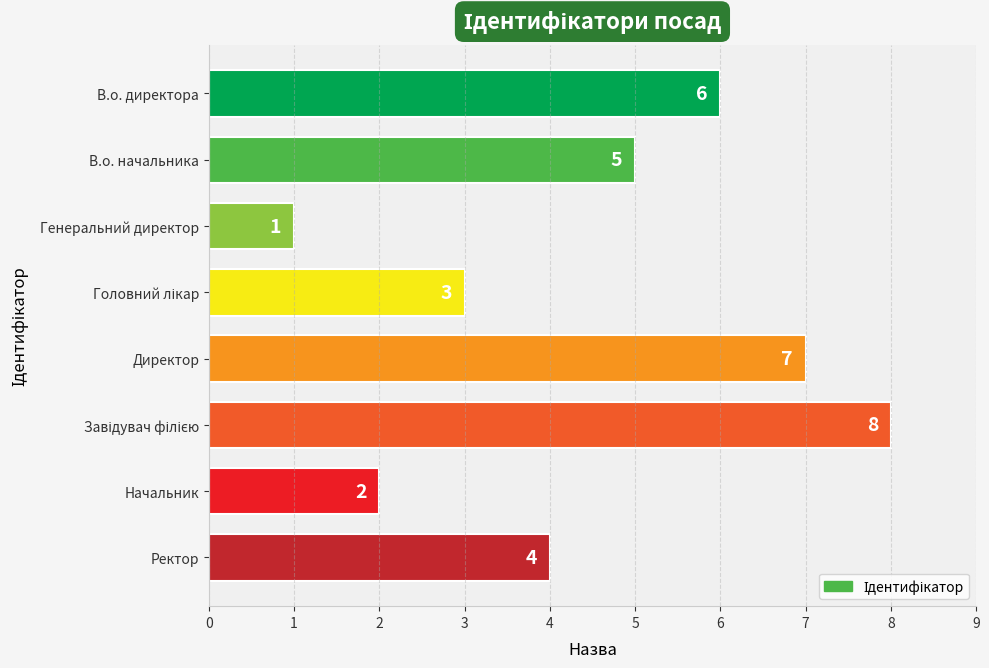

What is the change in value from Директор to Начальник?

-5